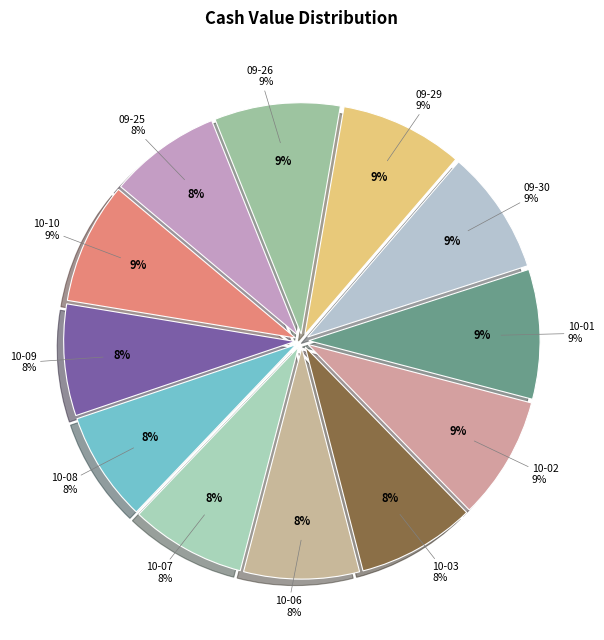

What is the change in value from 2025-10-06 to 2025-09-29?

+0.2